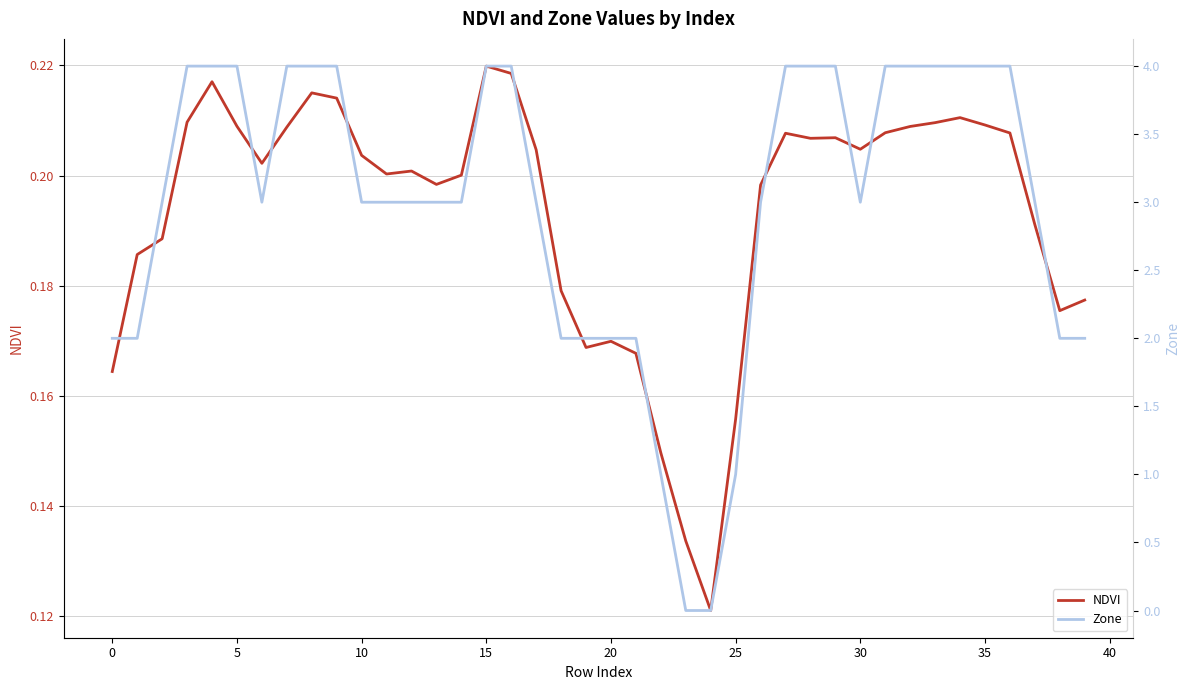

Is the value of NDVI at 19 greater than the value of Zone at 39?

No